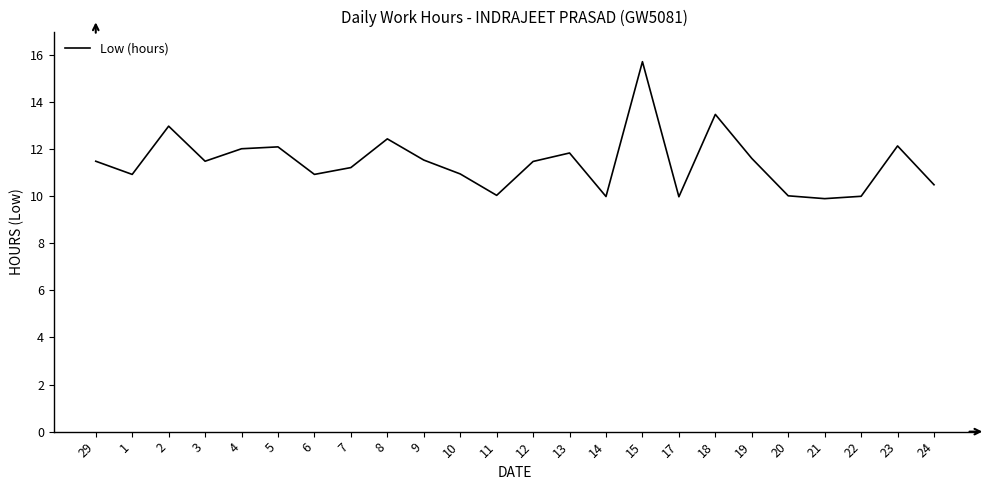

What is the difference between the values at 2 and 17?

3.0